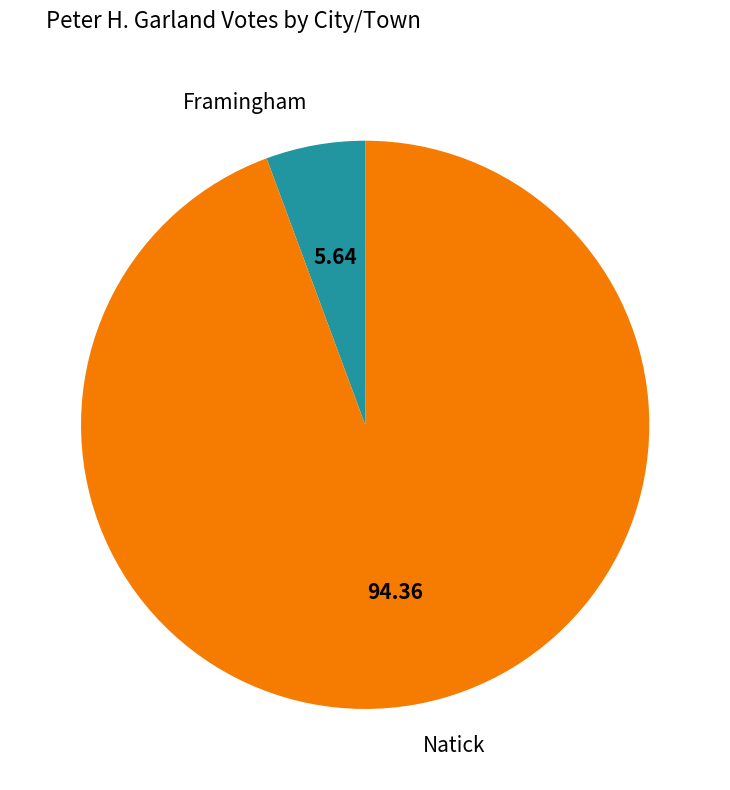

How many segments does this pie chart have?

2